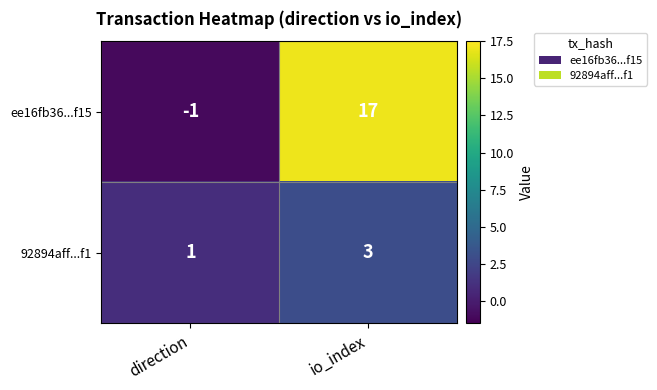

Reading right to left, list all the values displayed in this chart.

ee16fb36...f15: 17	-1
92894aff...f1: 3	1